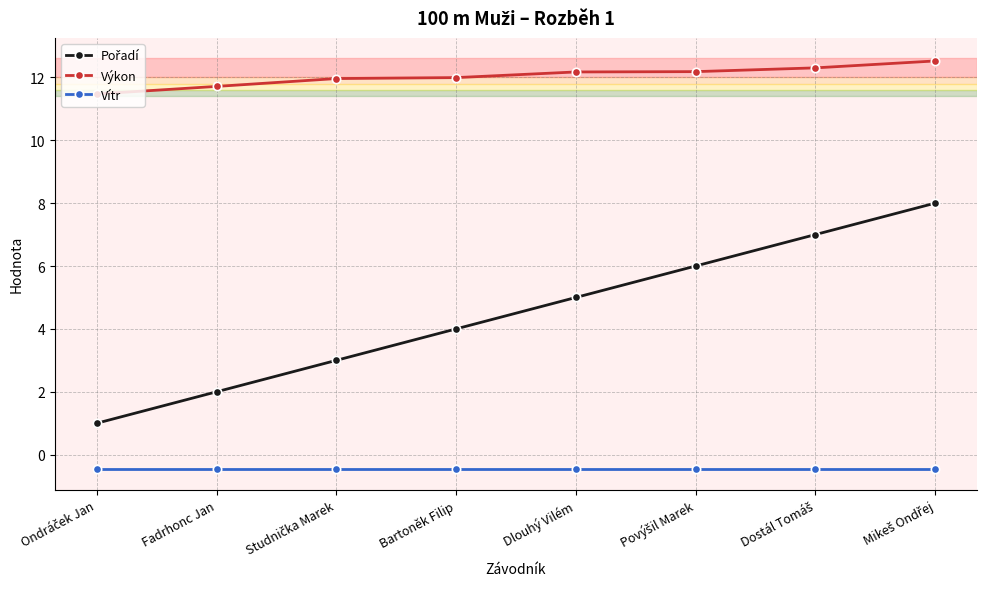

What value does the Vítr series have at Bartoněk Filip?

-0.5